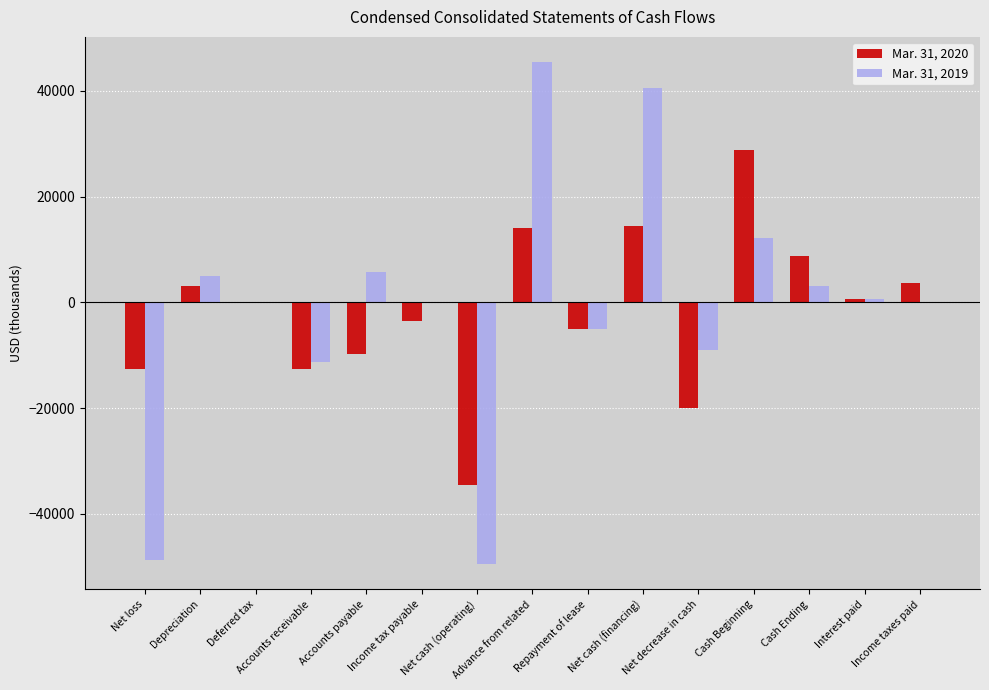

Count the number of data series in this chart.

2